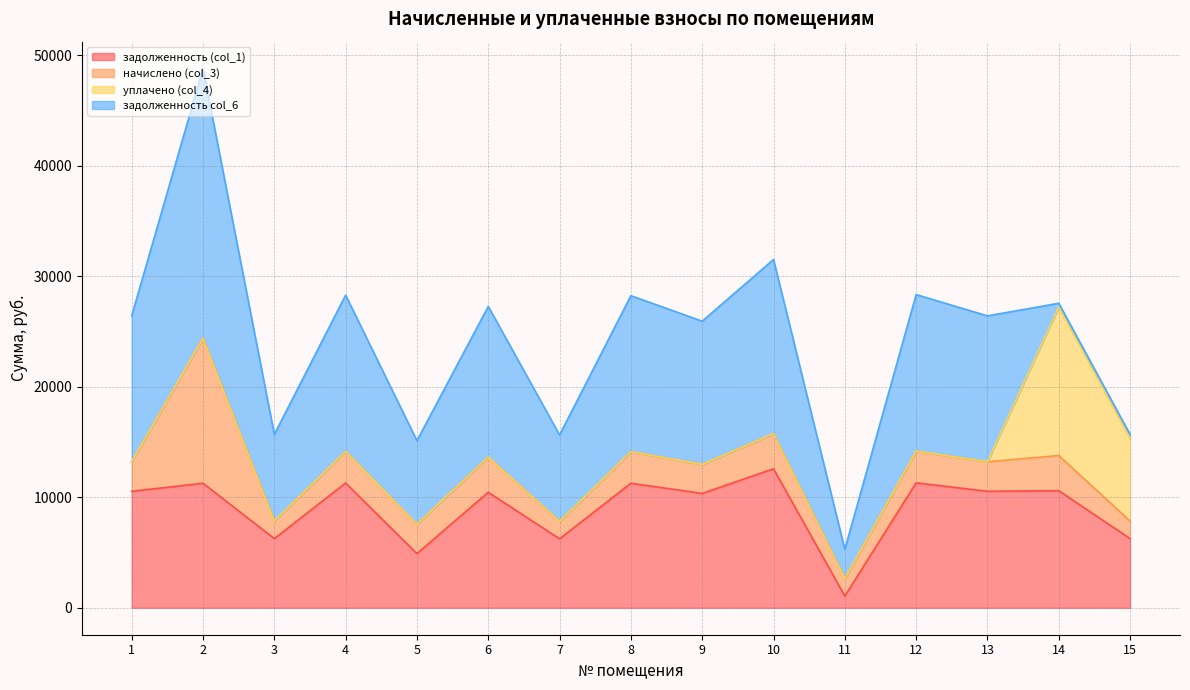

True or false: задолженность col_6 and уплачено (col_4) cross at least once.

True